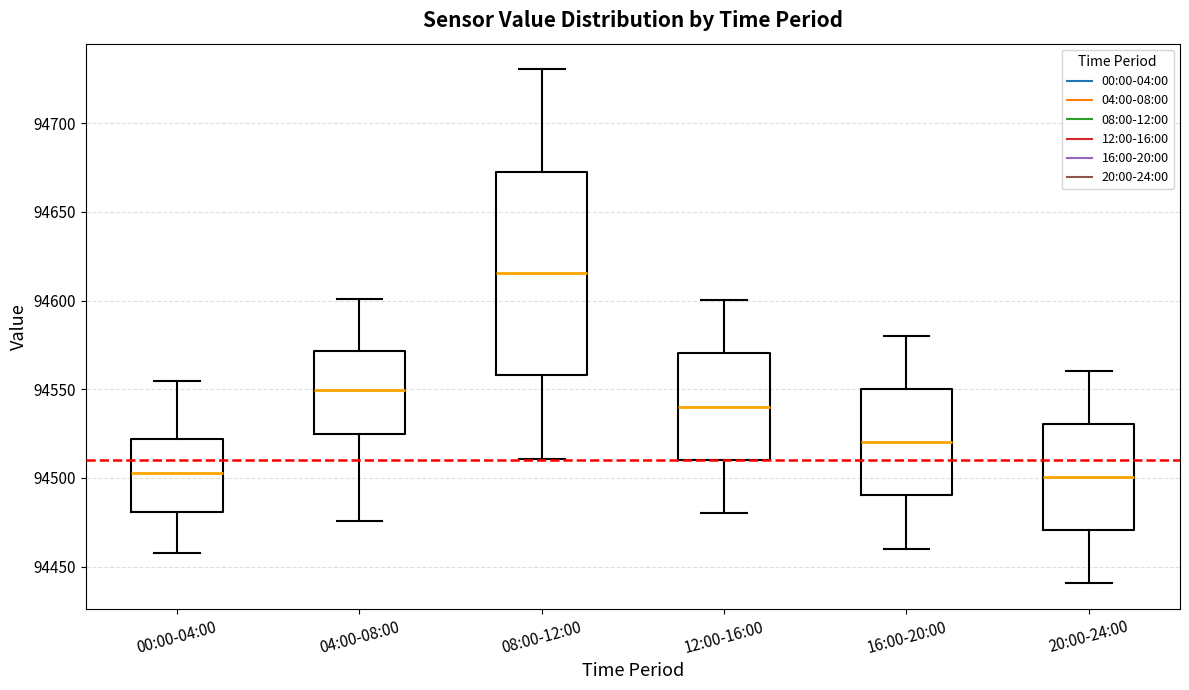

Reading left to right, transcribe this box plot: for each box, give where its median line is, the range the box spans, and where its two whiskers end, as read against the y-axis. The values are not printed on the chart, so give them approximately, as read against the axis.

00:00-04:00: median 94505, box 94480 to 94520, whiskers 94460 to 94555
04:00-08:00: median 94550, box 94525 to 94570, whiskers 94475 to 94600
08:00-12:00: median 94615, box 94560 to 94675, whiskers 94510 to 94730
12:00-16:00: median 94540, box 94510 to 94570, whiskers 94480 to 94600
16:00-20:00: median 94520, box 94490 to 94550, whiskers 94460 to 94580
20:00-24:00: median 94500, box 94470 to 94530, whiskers 94440 to 94560